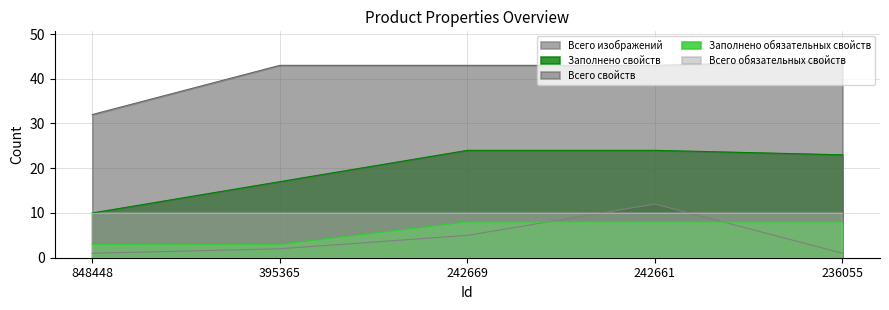

What is the difference between the second highest and minimum values in the Заполнено свойств series?

14